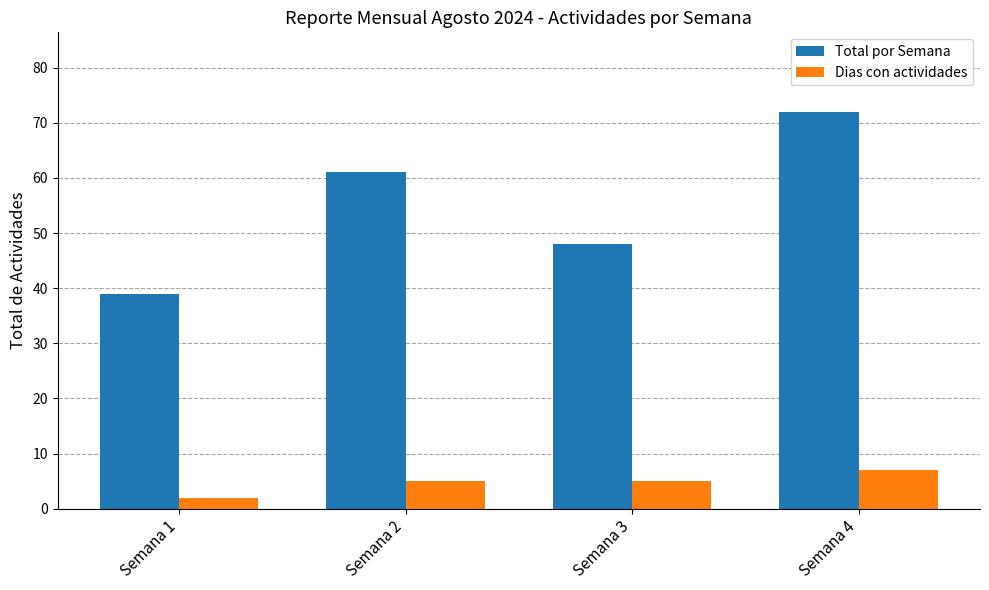

How many groups of bars are there?

4